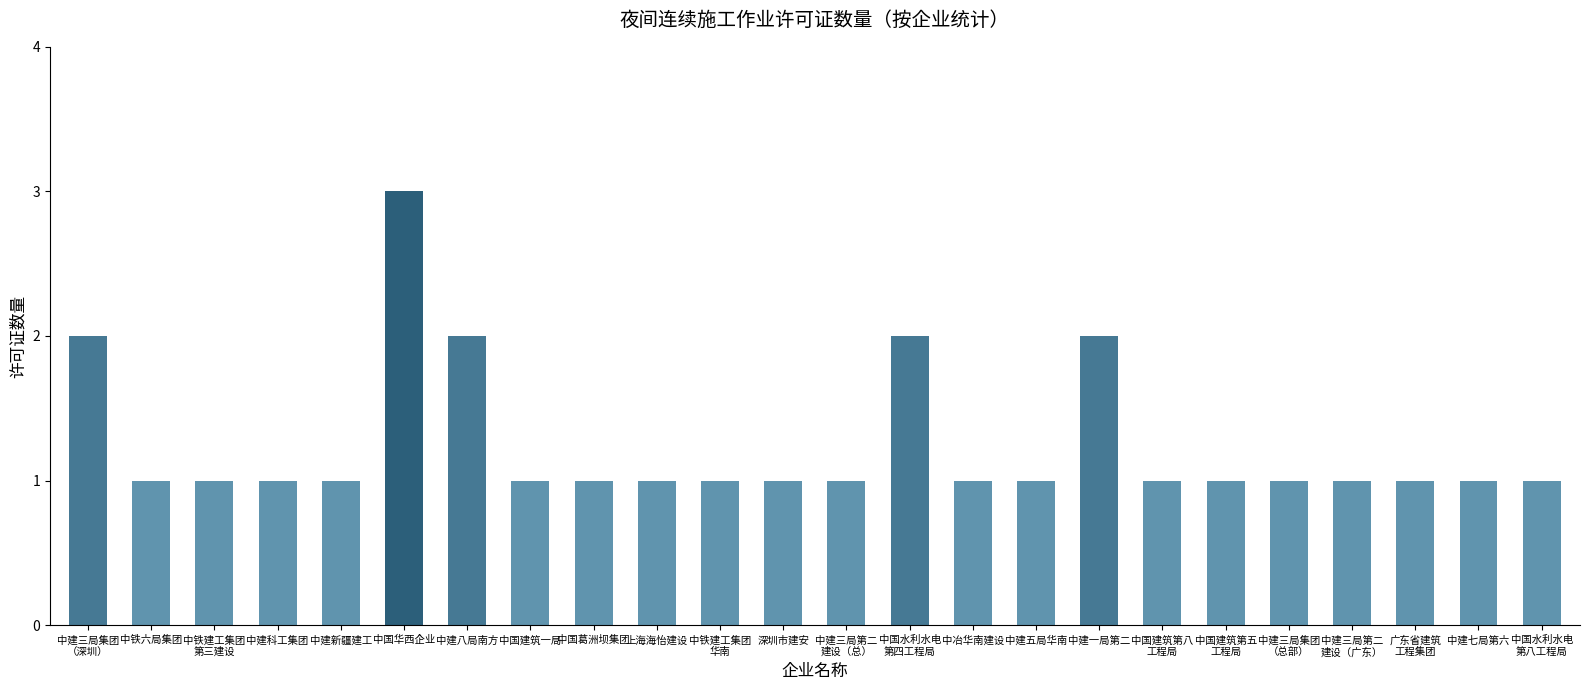

What is the value of the 15th bar from the left?

1